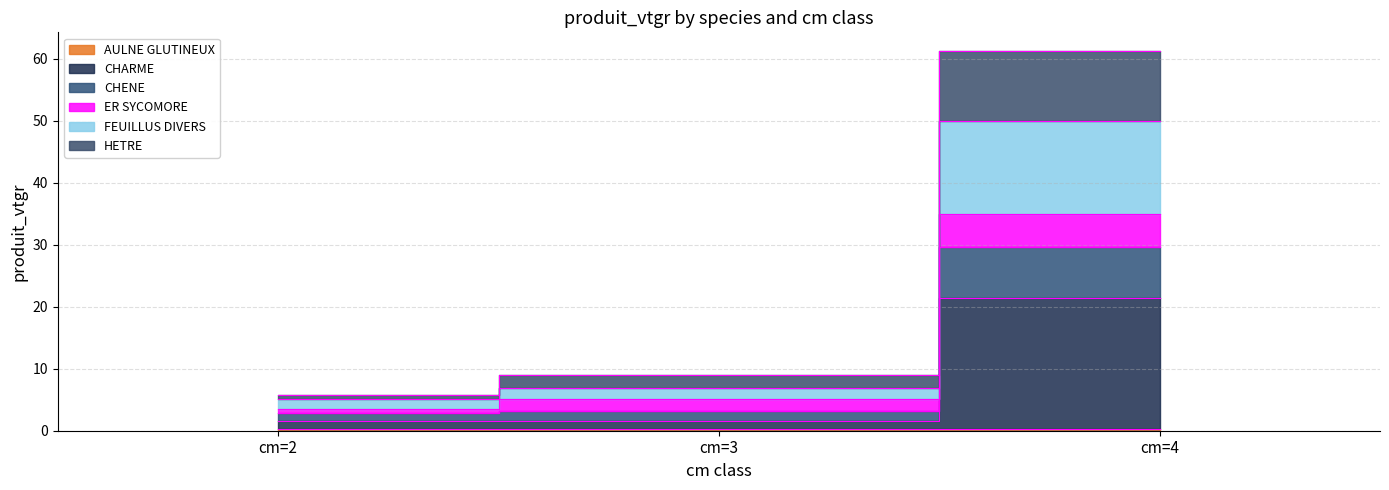

Count the number of categories in the chart.

3